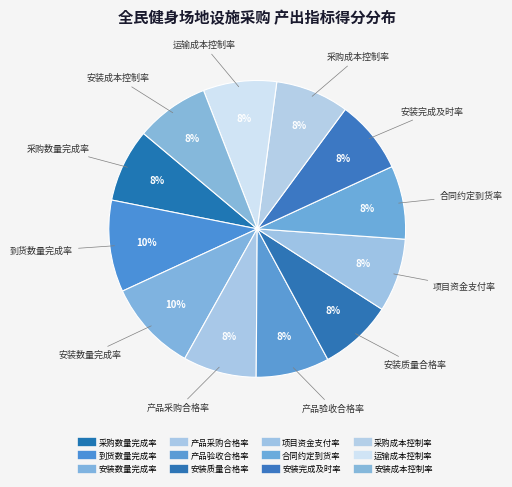

Is it true that 安装成本控制率 is 1% of the pie?

False